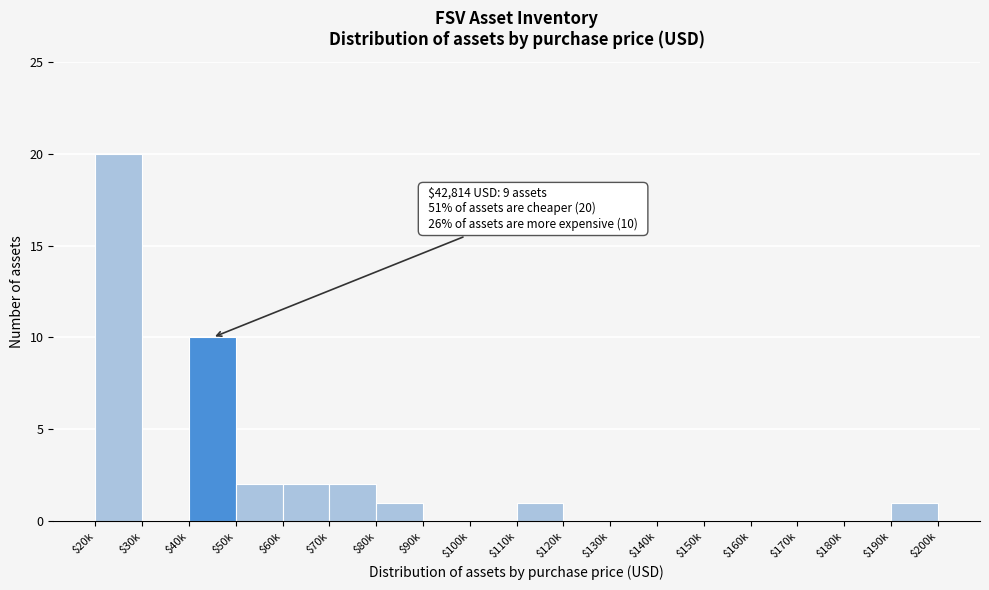

The value at $60k is 2. True or false?

True